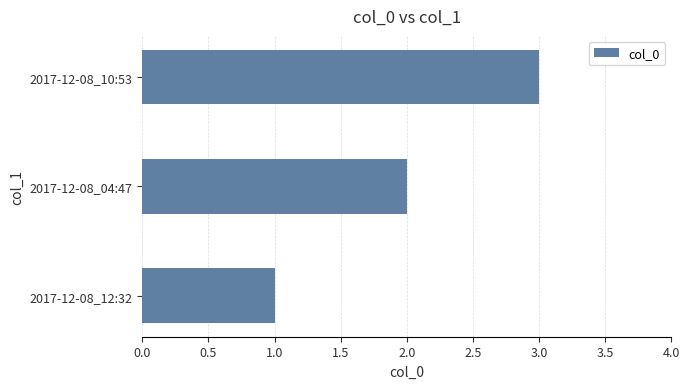

Where is the data nearest to the value 2?

2017-12-08_04:47